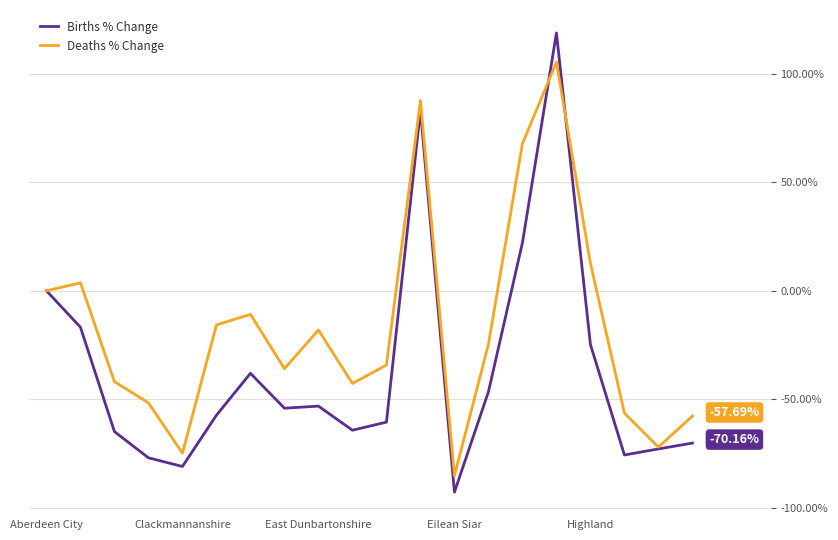

Which series has the largest total across all categories?

Deaths % Change